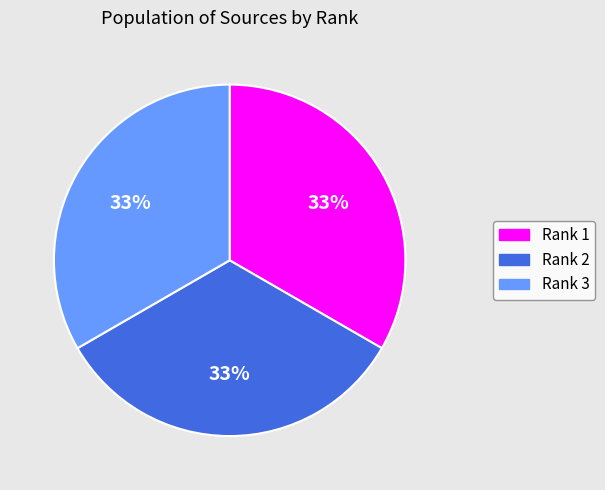

Does Rank 1 represent more than half of the total?

No